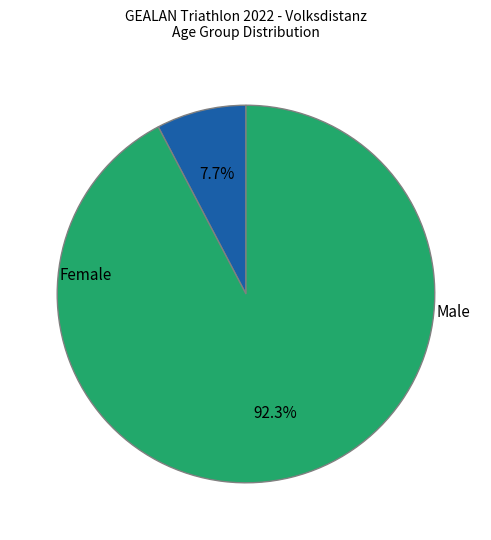

Is there any slice that represents more than half of the pie?

Yes